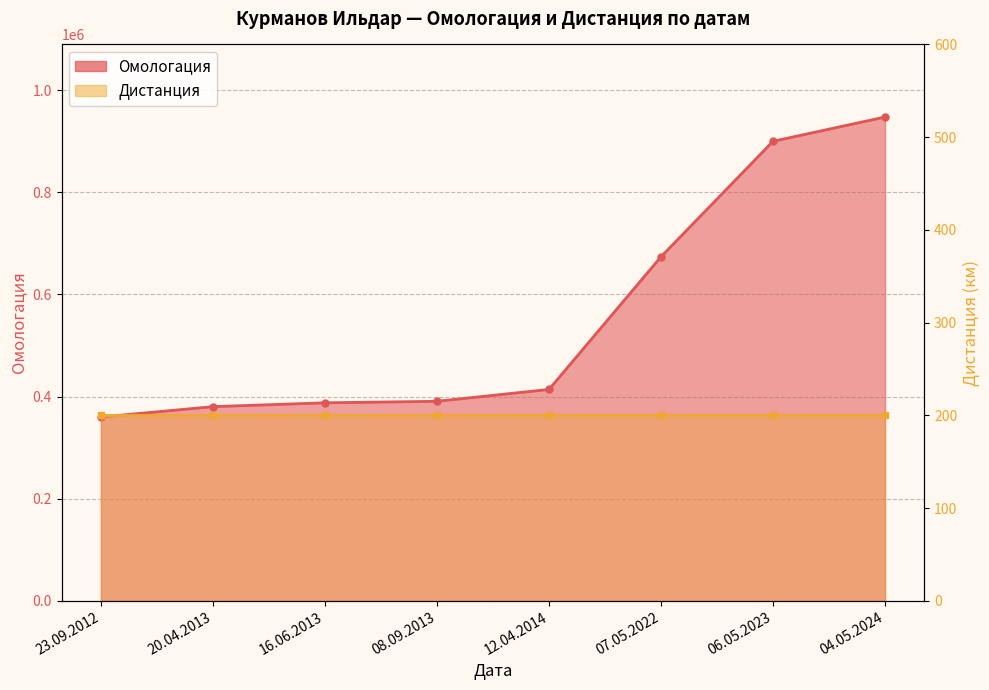

Rank the categories by value from lowest to highest.

23.09.2012, 20.04.2013, 16.06.2013, 08.09.2013, 12.04.2014, 07.05.2022, 06.05.2023, 04.05.2024